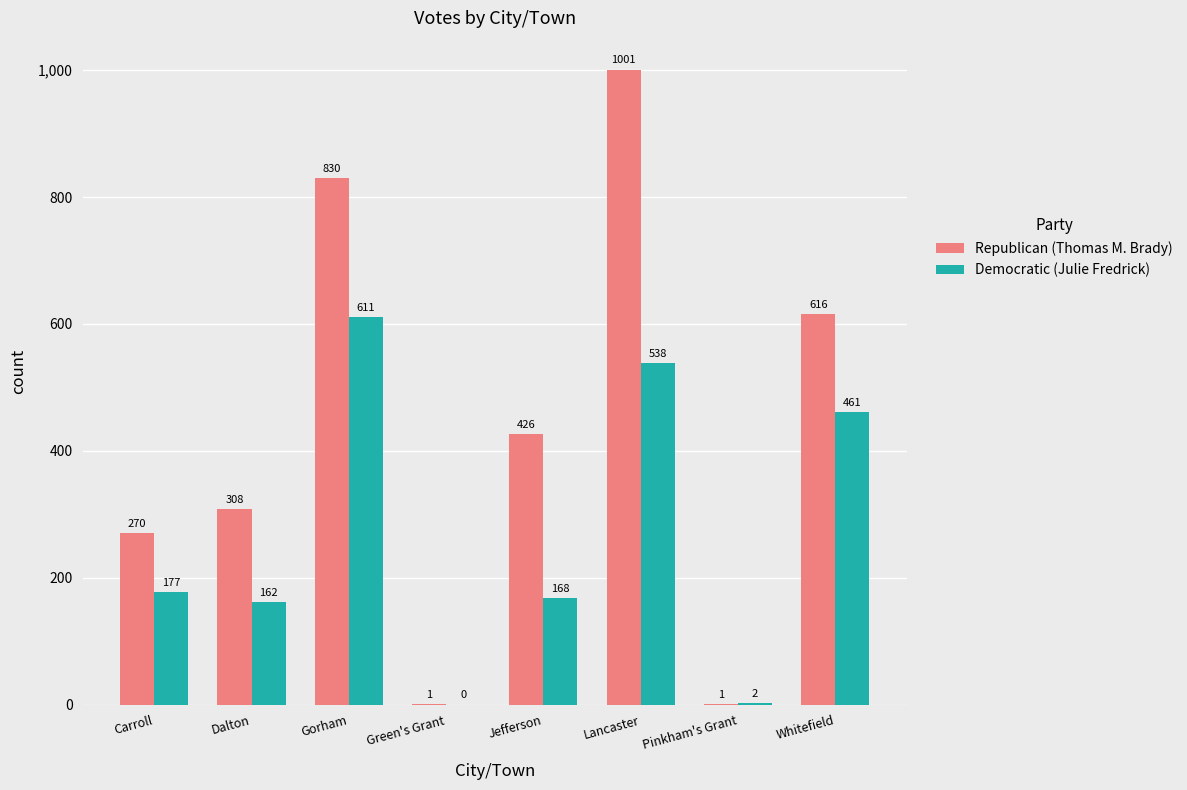

Between Jefferson and Pinkham's Grant, which series saw the biggest shift?

Republican (Thomas M. Brady)